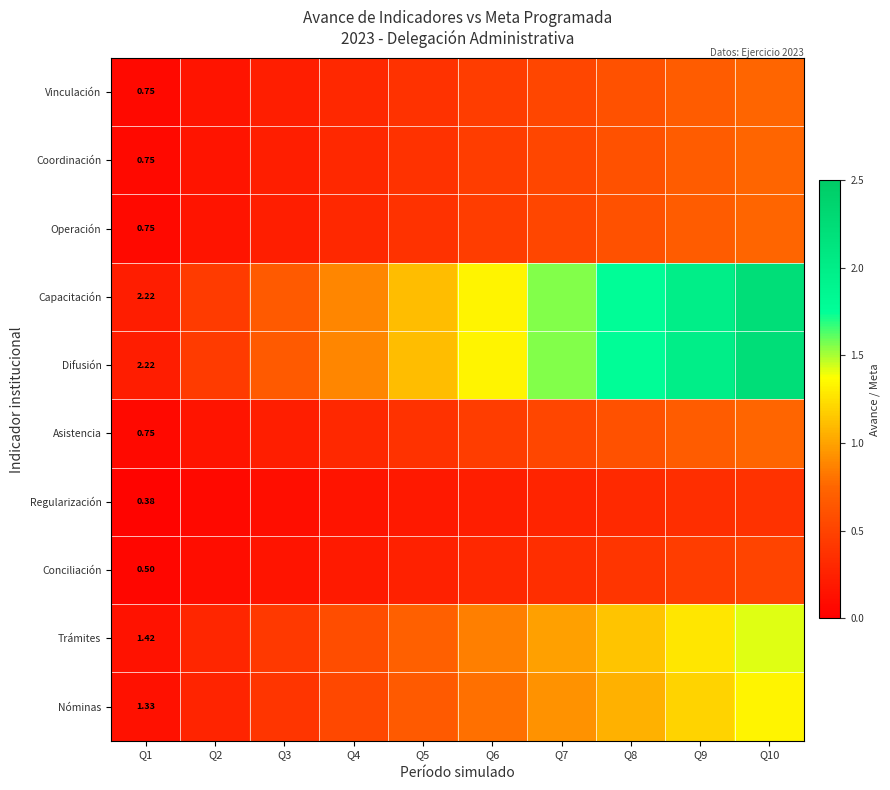

Which series has the widest spread of values?

Capacitación